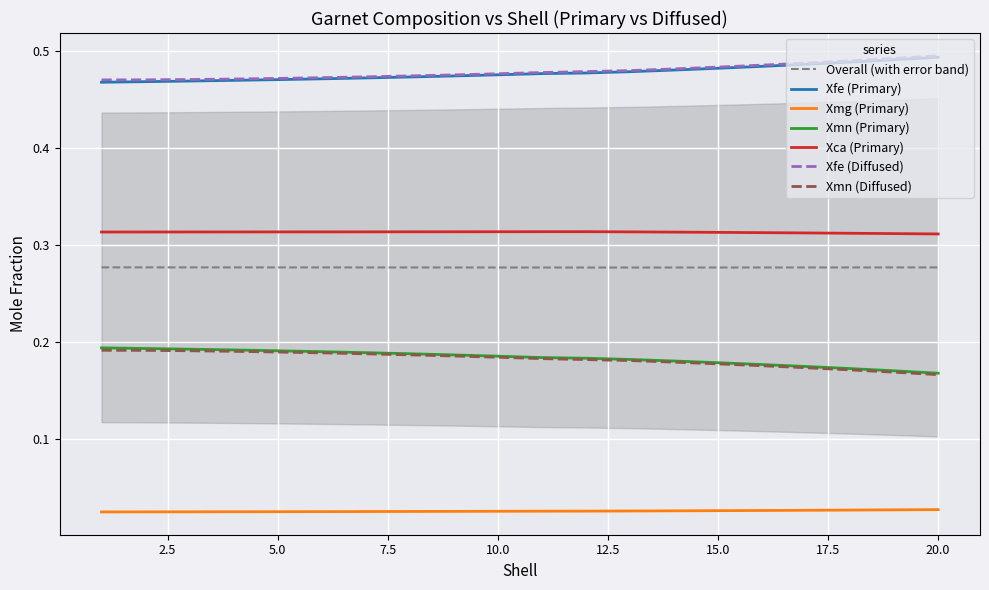

What is the value of the Xfe (Primary) point at the 9th from the left?

0.5